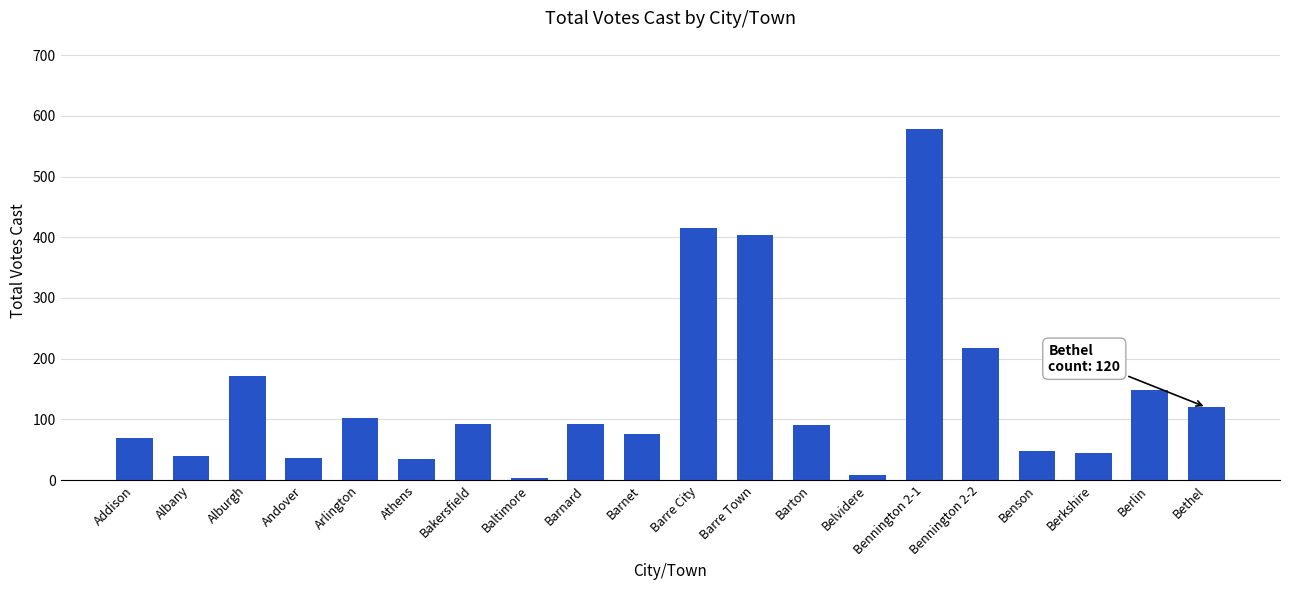

Which category has the lowest value across all series?

Baltimore